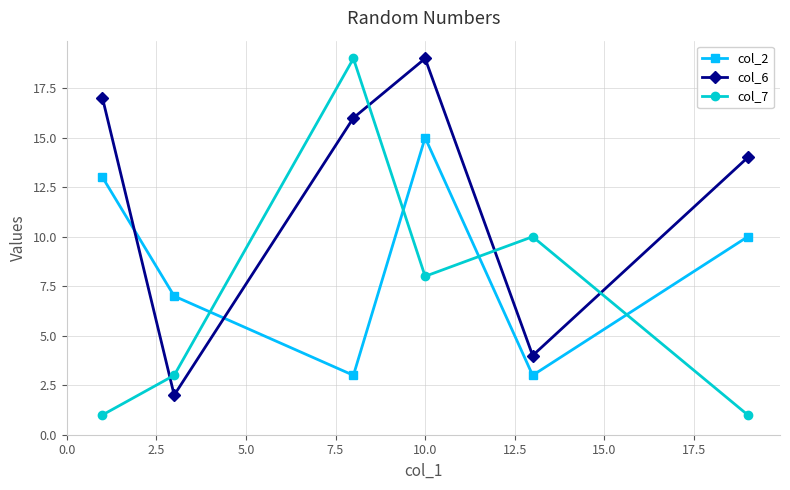

Which series has the widest spread of values?

col_7